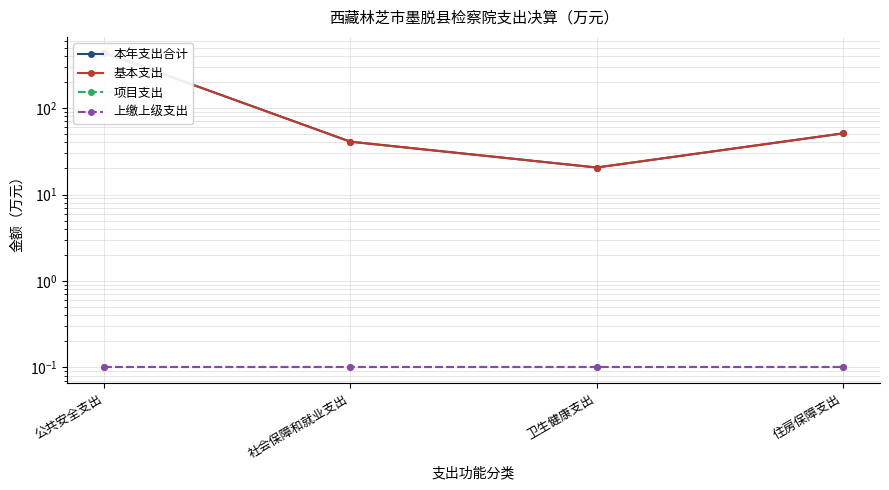

What is the label of the 4th point from the right?

公共安全支出